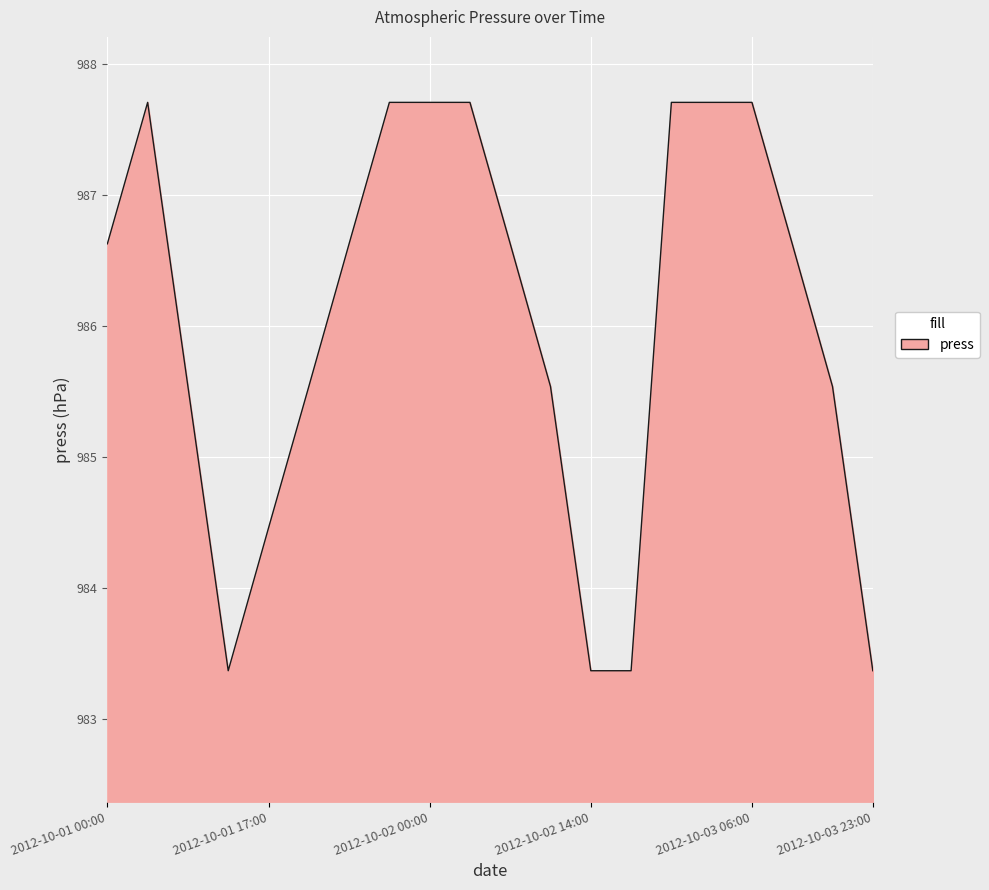

What is the difference between the maximum and minimum values?

4.3